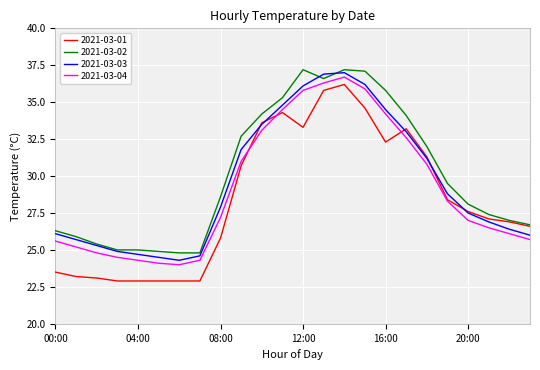

List the series in order of their peak value, lowest first.

2021-03-01, 2021-03-04, 2021-03-03, 2021-03-02